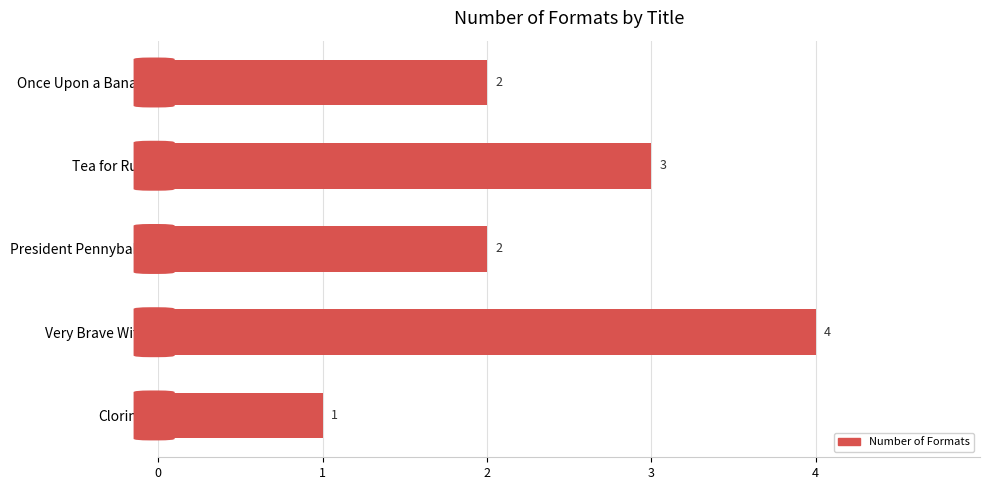

At which category does the chart reach its peak across all series?

Very Brave Witch